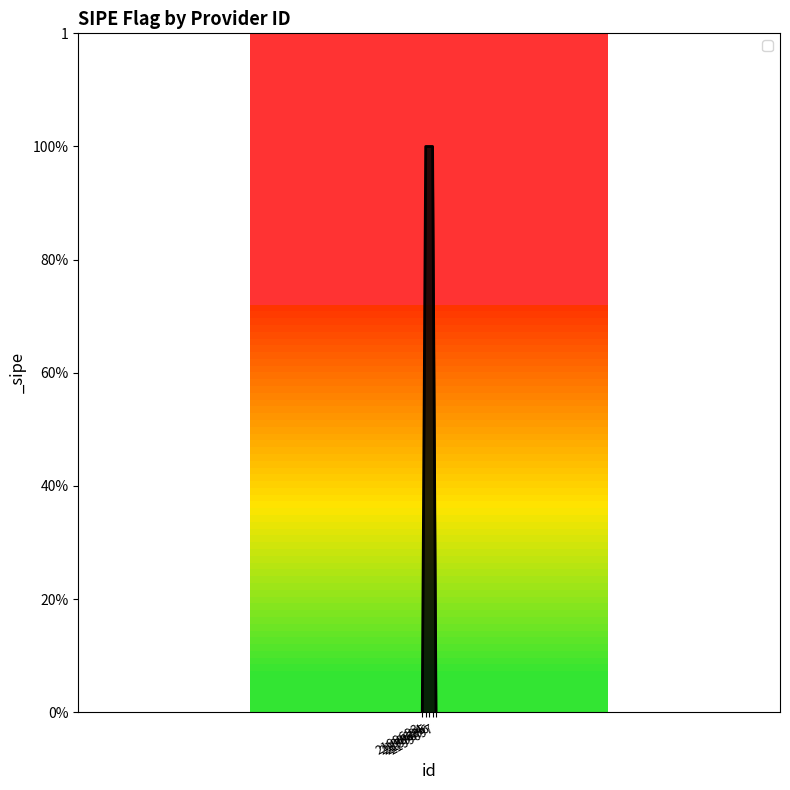

Rank the categories by value from highest to lowest.

2199694, 2199695, 2199696, 2199693, 2199697